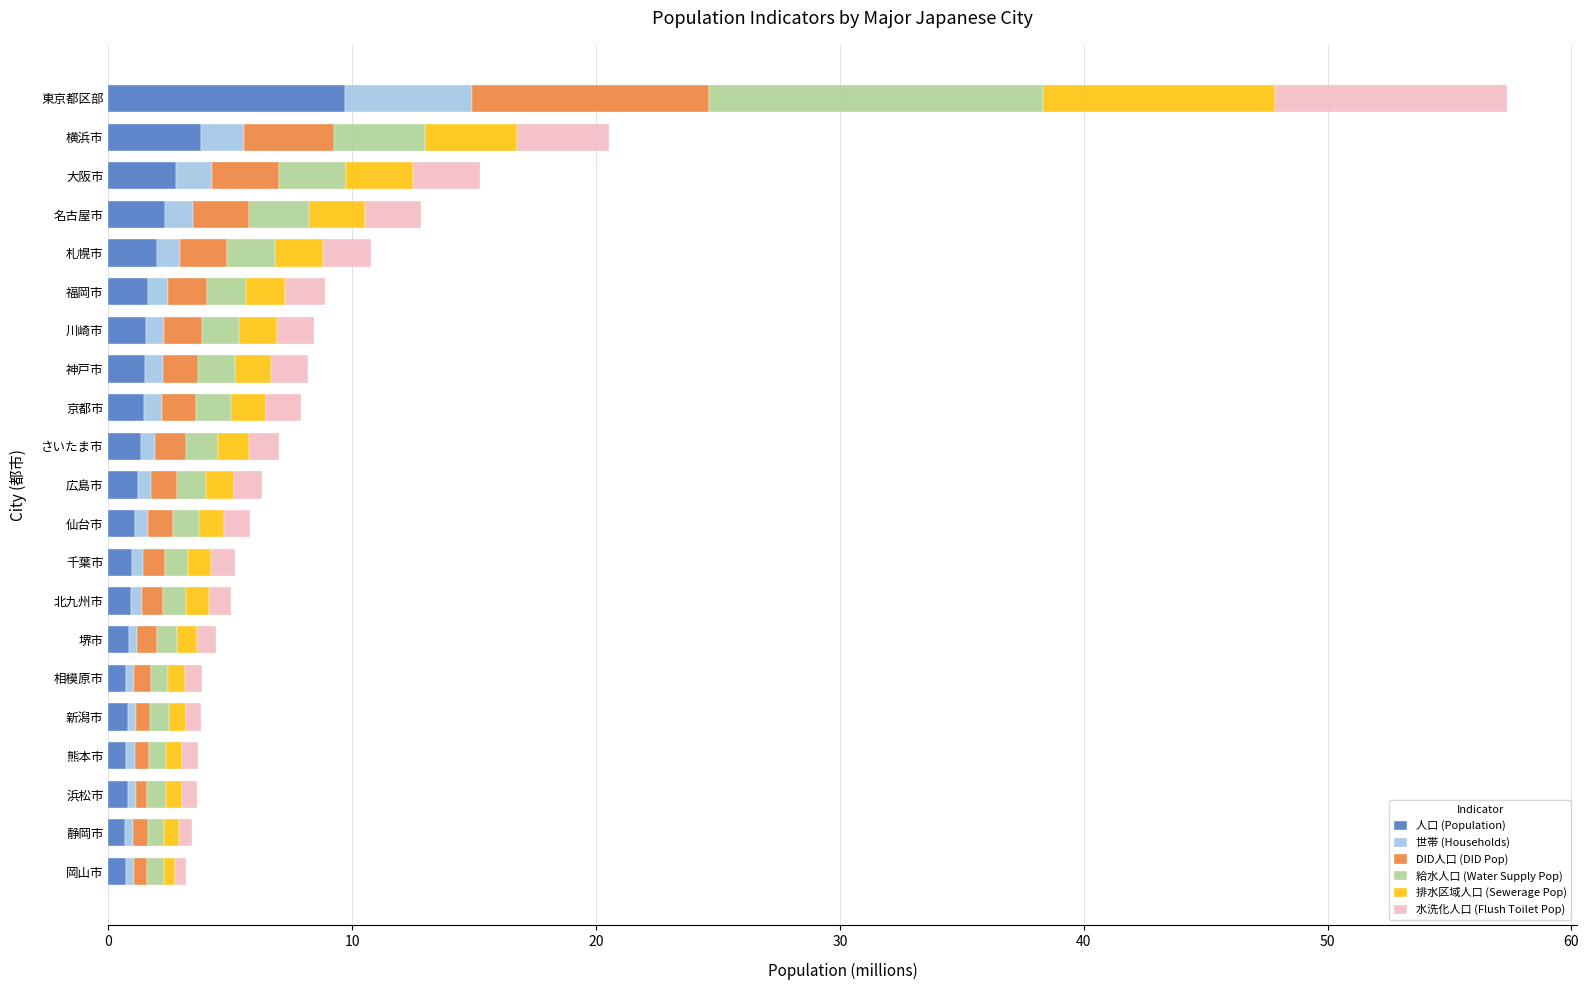

Which category has the highest value in the 人口 (Population) series?

東京都区部